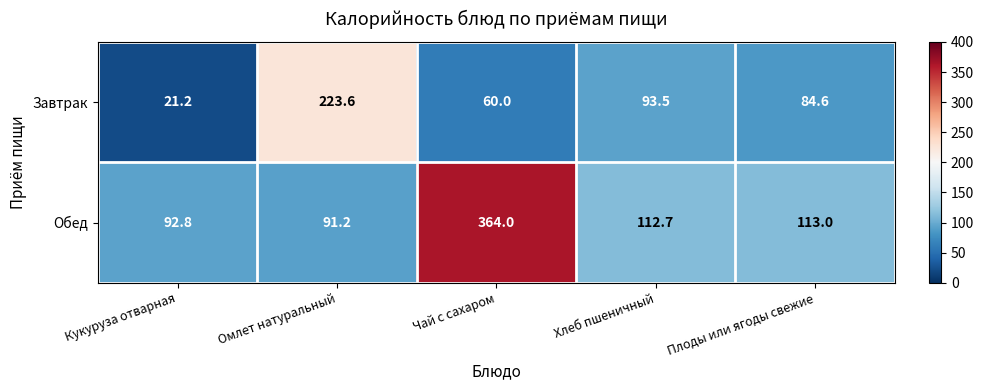

Reading left to right, list all the values displayed in this chart.

Завтрак: Кукуруза отварная=21.2	Омлет натуральный=223.6	Чай с сахаром=60.0	Хлеб пшеничный=93.5	Плоды или ягоды свежие=84.6
Обед: Кукуруза отварная=92.8	Омлет натуральный=91.2	Чай с сахаром=364.0	Хлеб пшеничный=112.7	Плоды или ягоды свежие=113.0